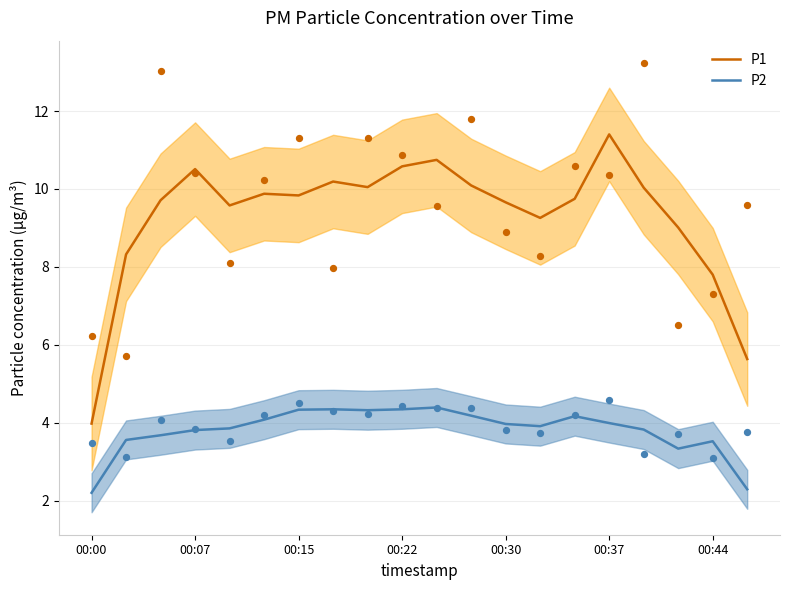

At which label does P1 reach its peak?

00:37